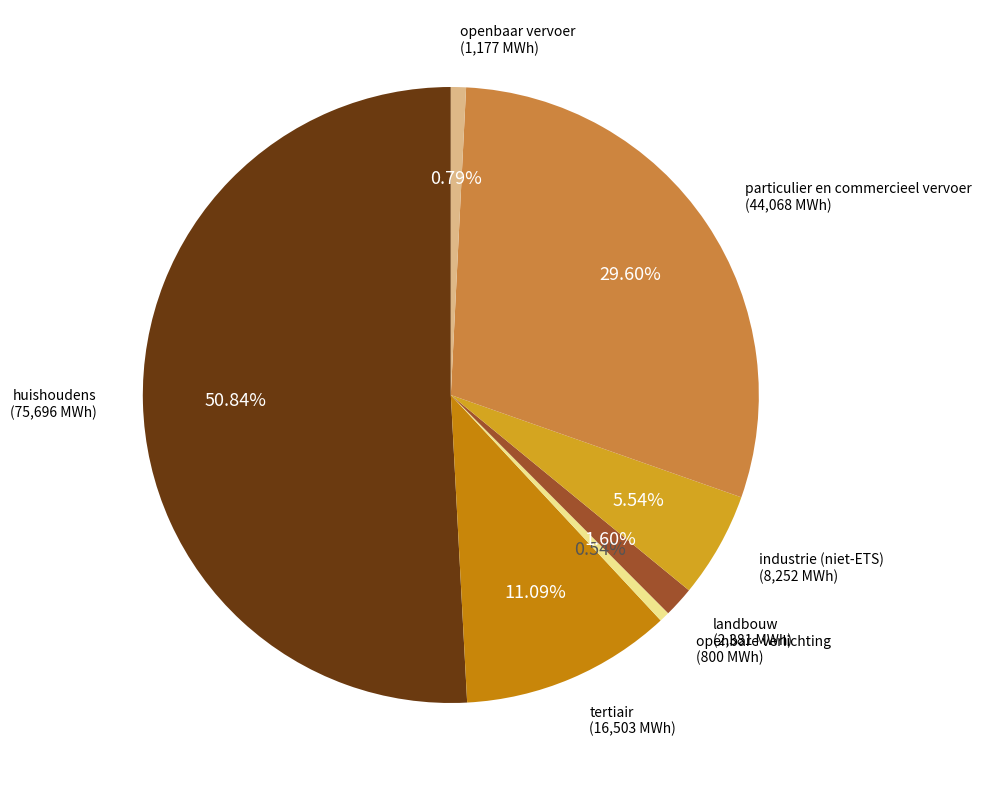

Rank the categories by value from lowest to highest.

openbare verlichting, openbaar vervoer, landbouw, industrie (niet-ETS), tertiair, particulier en commercieel vervoer, huishoudens